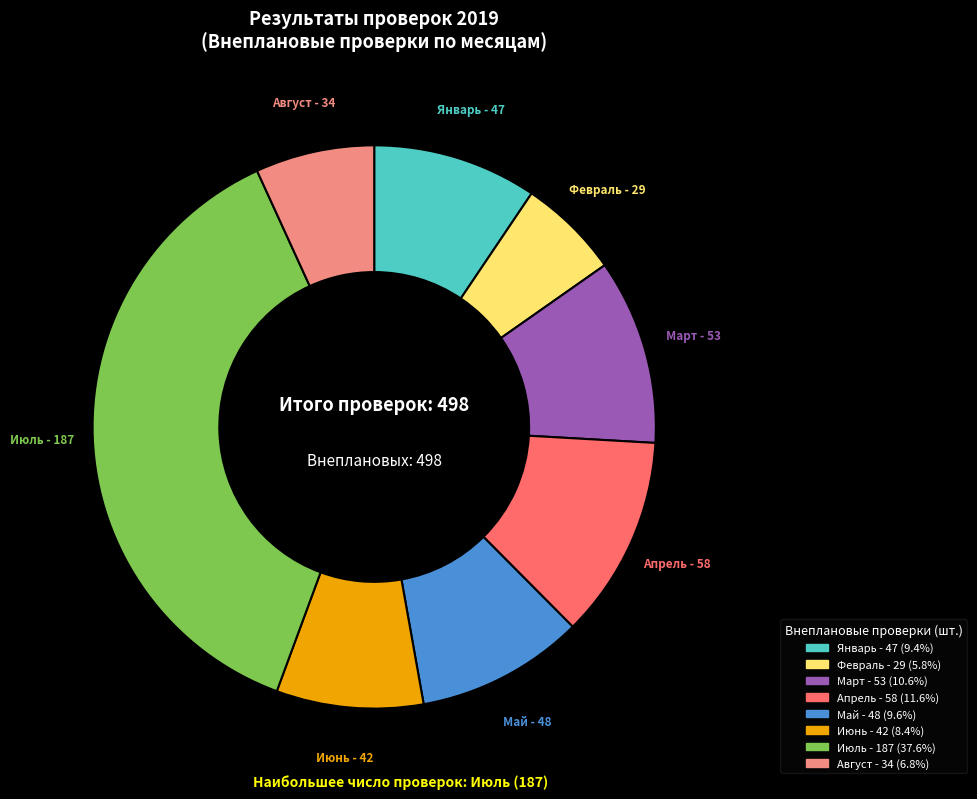

Is Июнь the majority of the pie?

No